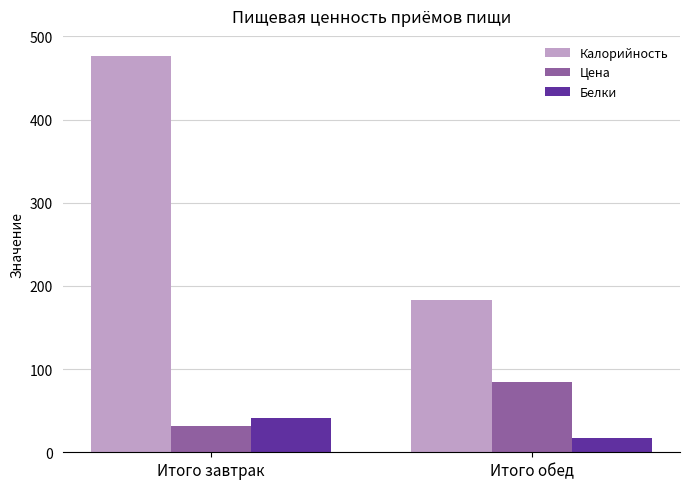

Rank the categories by Цена value from lowest to highest.

Итого завтрак, Итого обед